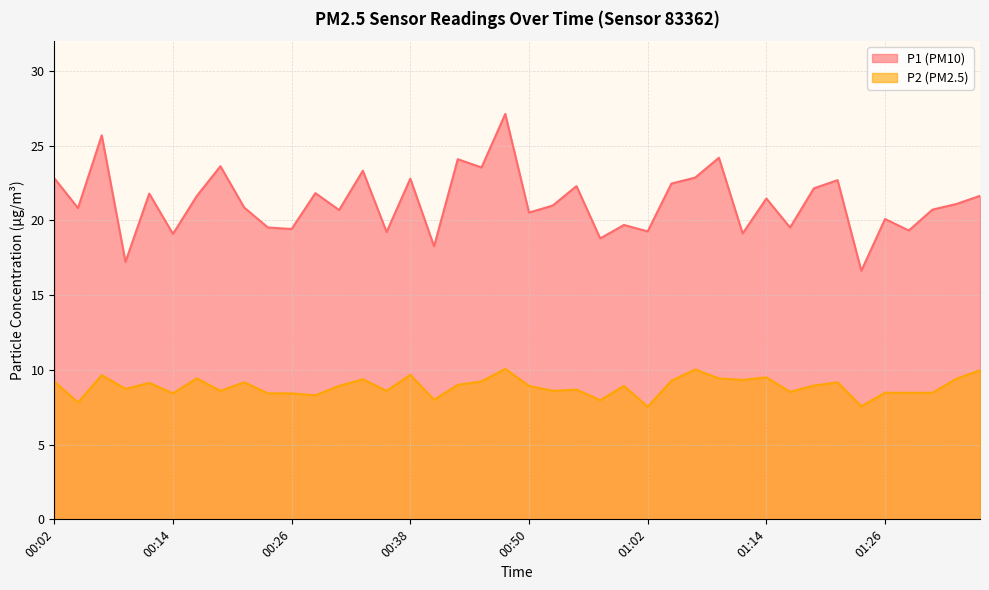

Rank the series by their maximum value, from lowest to highest.

P2 (PM2.5), P1 (PM10)